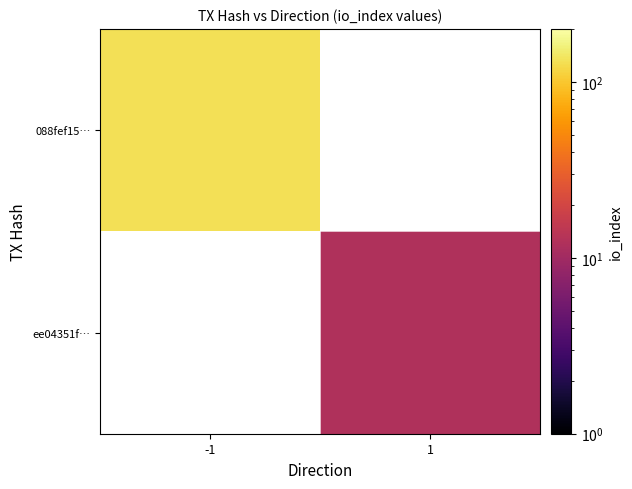

Which category has the lowest value across all series?

1